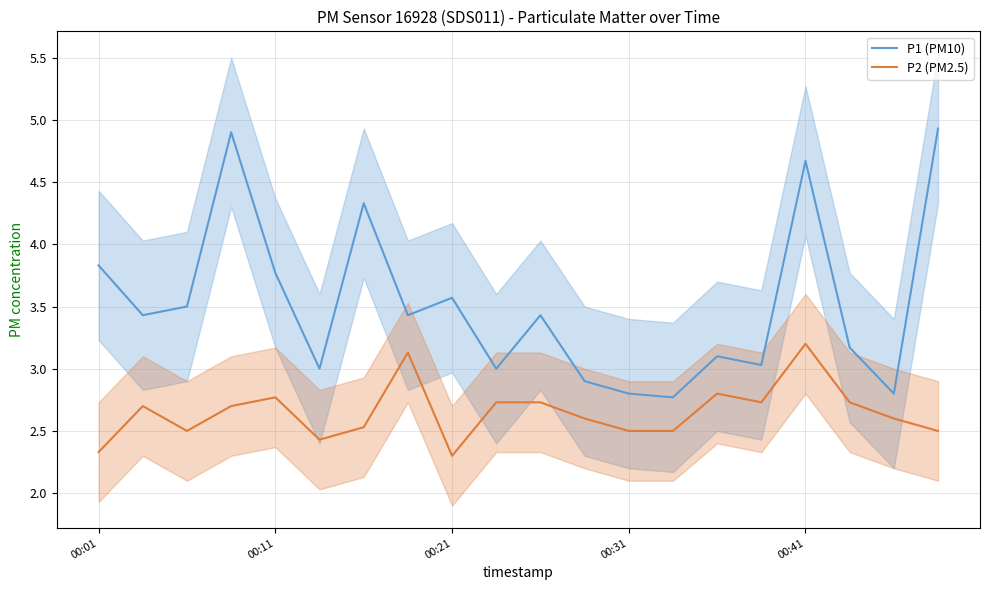

Reading left to right, transcribe all the data shown in this chart.

P1 (PM10): 3.8	3.4	3.5	4.9	3.8	3.0	4.3	3.4	3.6	3.0	3.4	2.9	2.8	2.8	3.1	3.0	4.7	3.2	2.8	4.9
P2 (PM2.5): 2.3	2.7	2.5	2.7	2.8	2.4	2.5	3.1	2.3	2.7	2.7	2.6	2.5	2.5	2.8	2.7	3.2	2.7	2.6	2.5